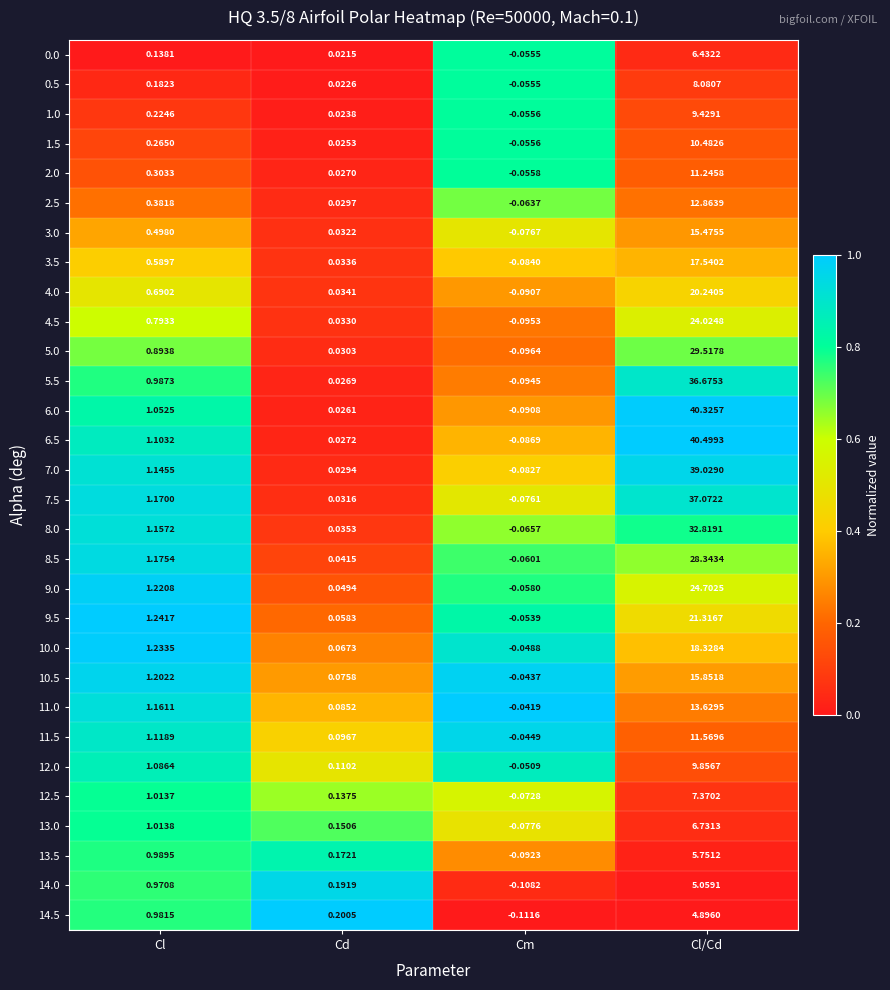

What is the total value across all series at Cd?

1.9